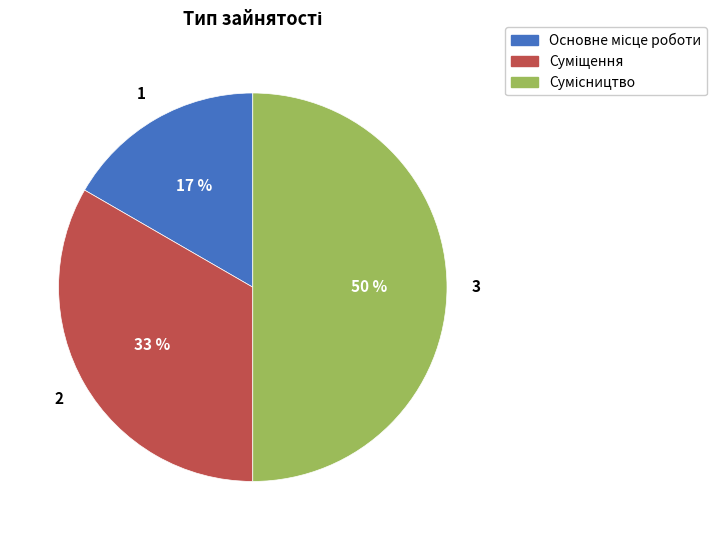

To the nearest percent, what is the average slice percentage?

33%